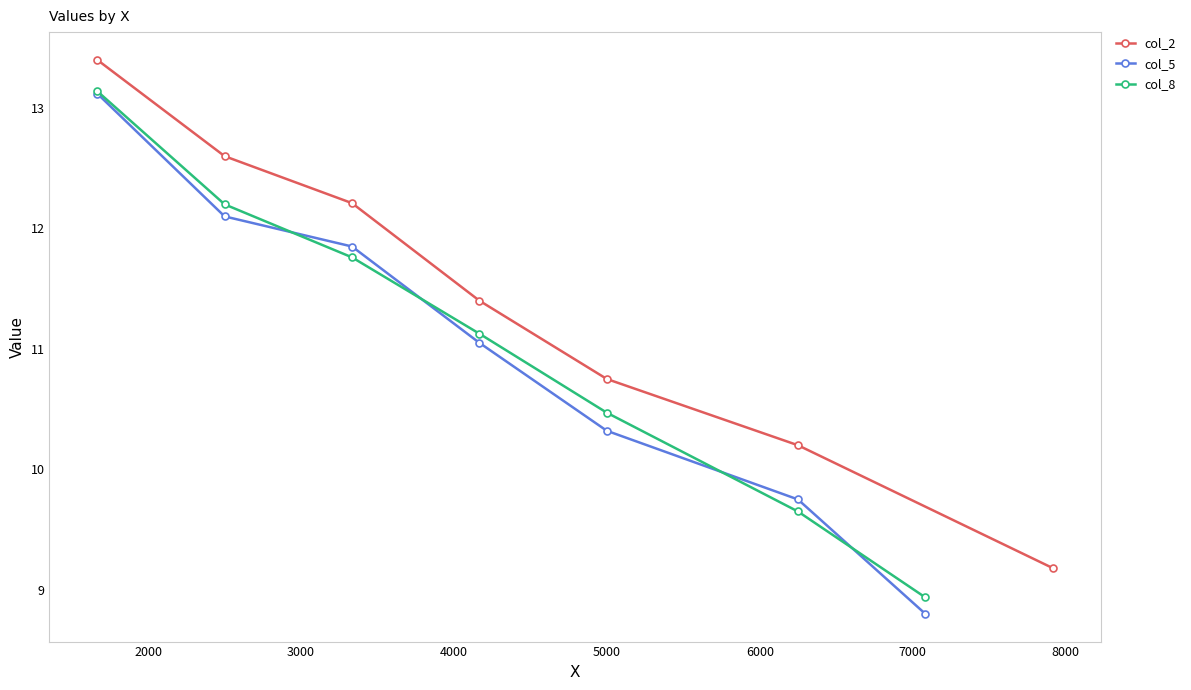

What is the minimum value for col_8?

8.9